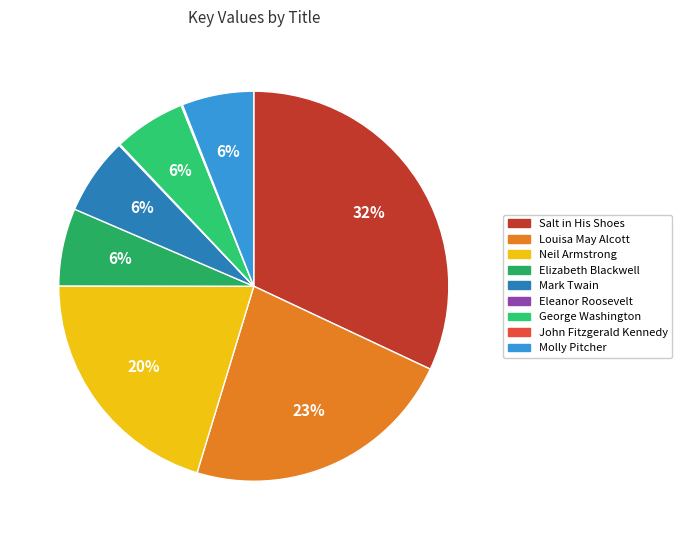

What is the largest slice in the pie chart?

Salt in His Shoes